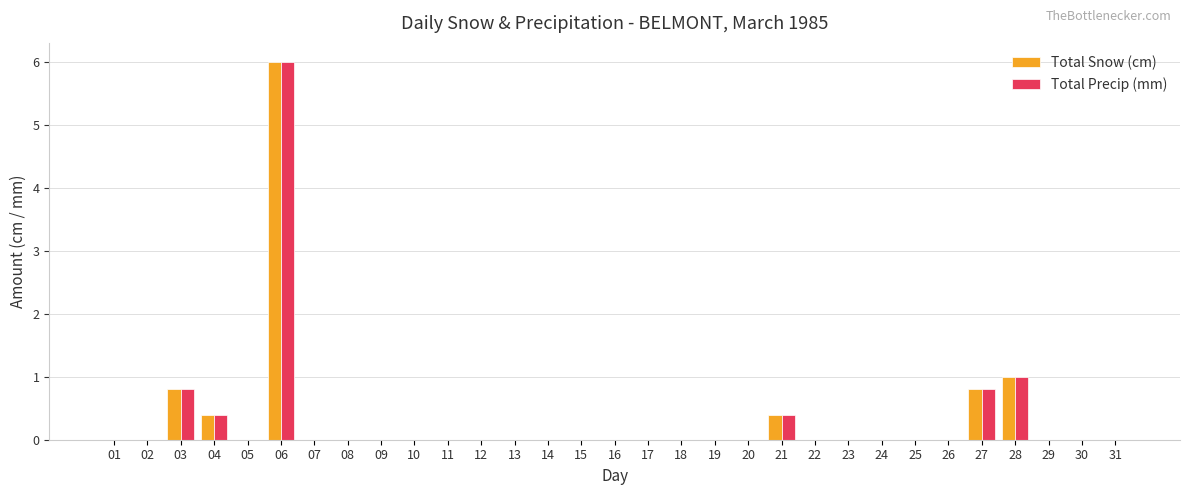

Reading right to left, list all the values displayed in this chart.

Total Snow (cm): 0.0	0.0	0.0	1.0	0.8	0.0	0.0	0.0	0.0	0.0	0.4	0.0	0.0	0.0	0.0	0.0	0.0	0.0	0.0	0.0	0.0	0.0	0.0	0.0	0.0	6.0	0.0	0.4	0.8	0.0	0.0
Total Precip (mm): 0.0	0.0	0.0	1.0	0.8	0.0	0.0	0.0	0.0	0.0	0.4	0.0	0.0	0.0	0.0	0.0	0.0	0.0	0.0	0.0	0.0	0.0	0.0	0.0	0.0	6.0	0.0	0.4	0.8	0.0	0.0